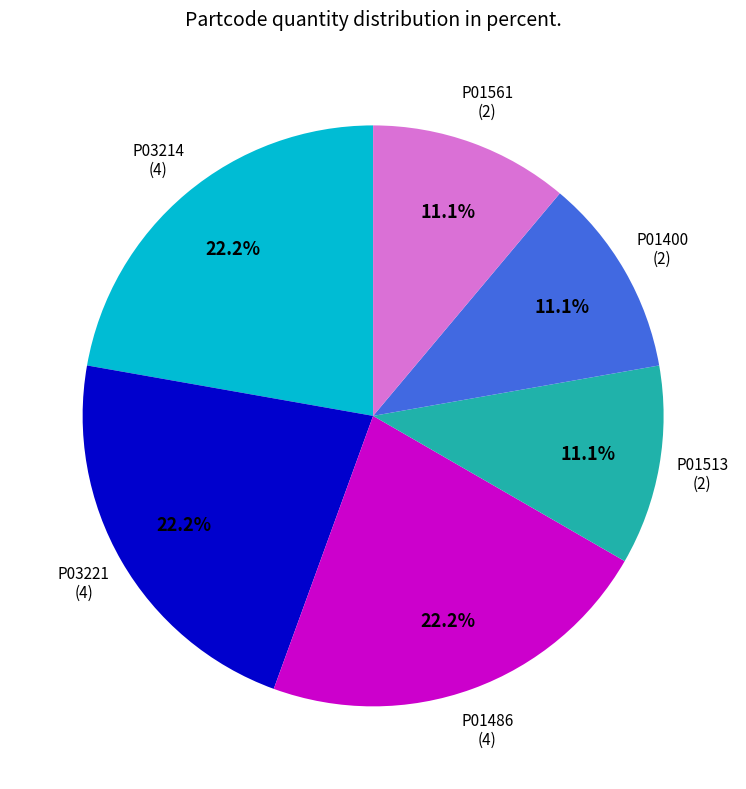

Is there a majority slice in this chart?

No